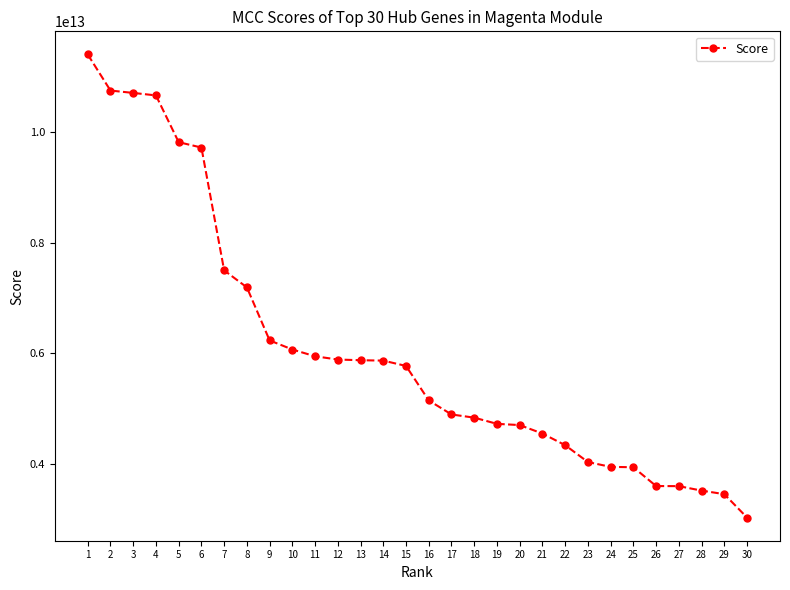

The value at 3 is 5612482573116. True or false?

False